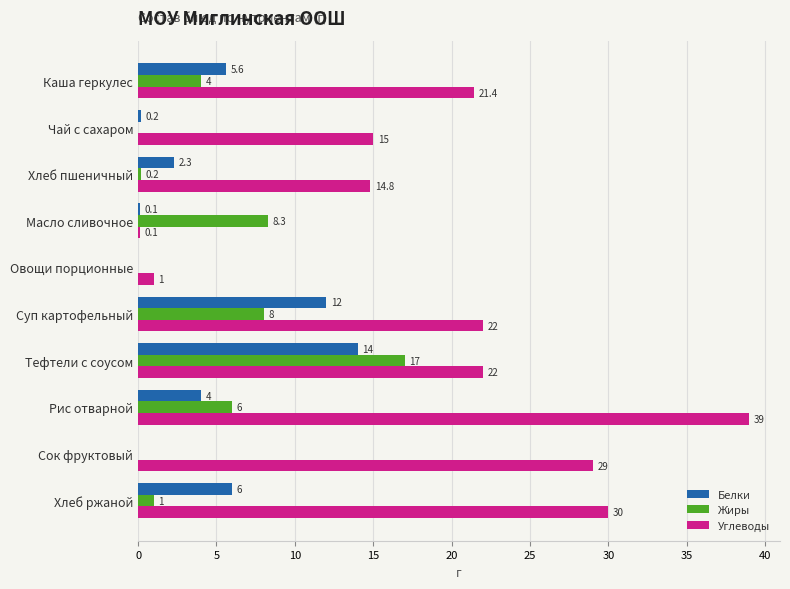

Which series has the largest range (max minus min)?

Углеводы